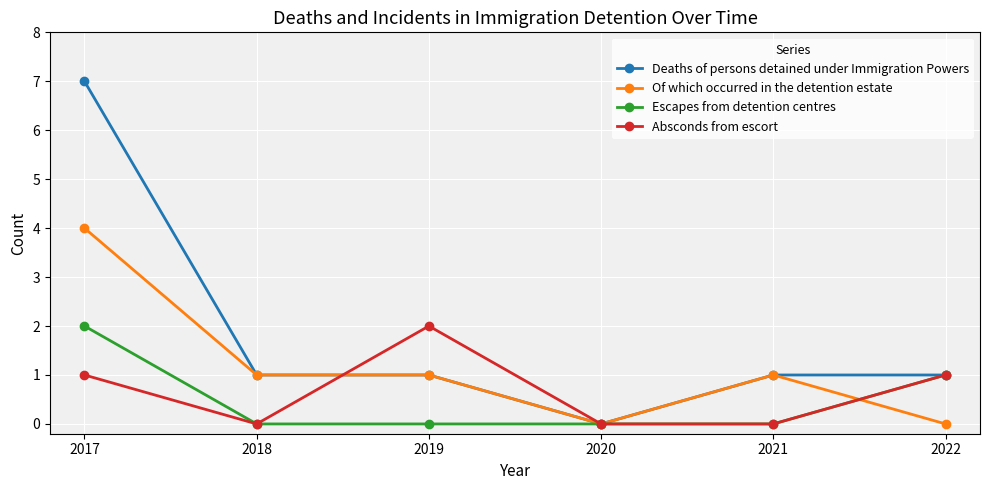

At which label does Deaths of persons detained under Immigration Powers reach its minimum?

2020